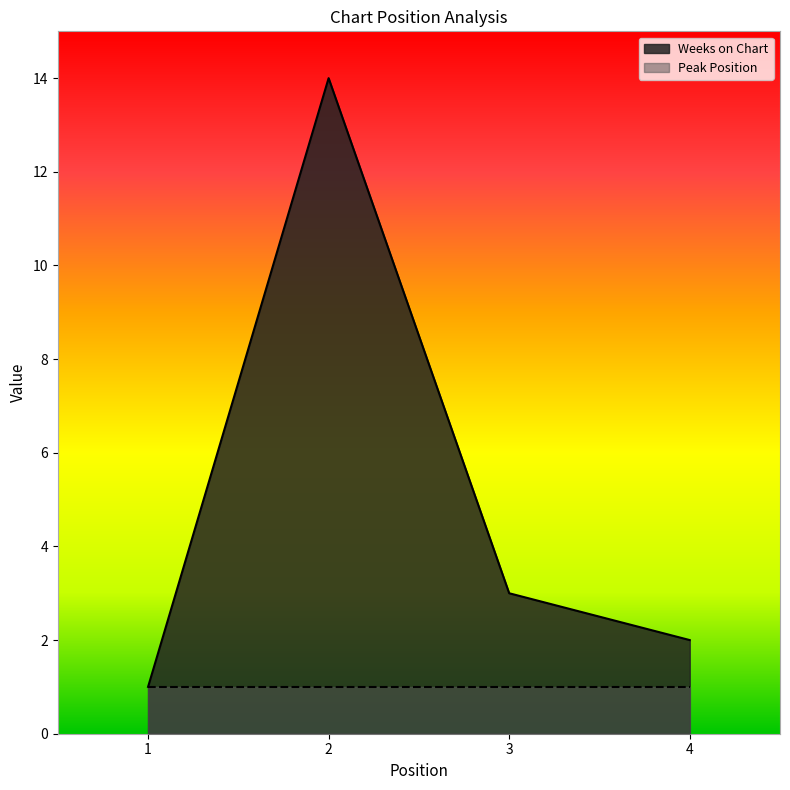

What is the sum of the values at 3 and 1?

4